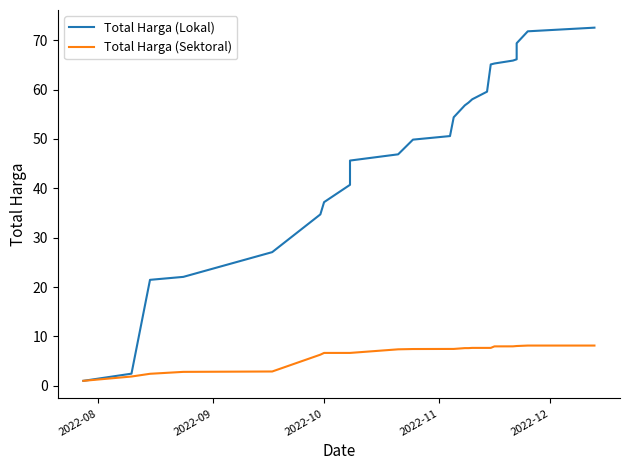

Which series has the largest range (max minus min)?

Total Harga (Lokal)